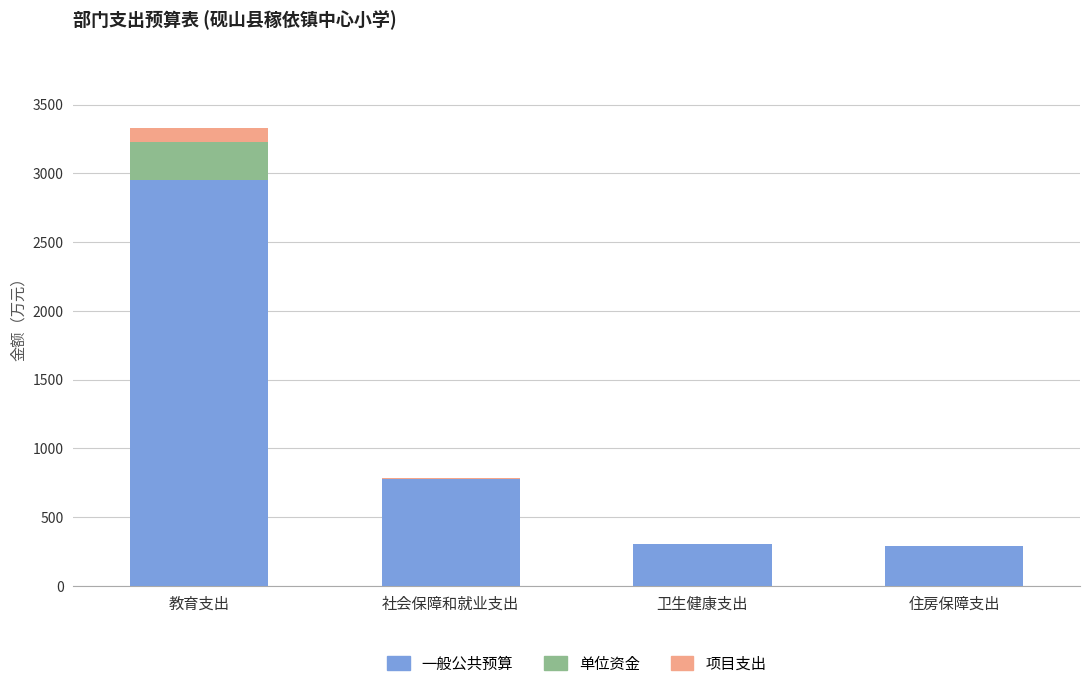

At which category is the sum across all series the highest?

教育支出